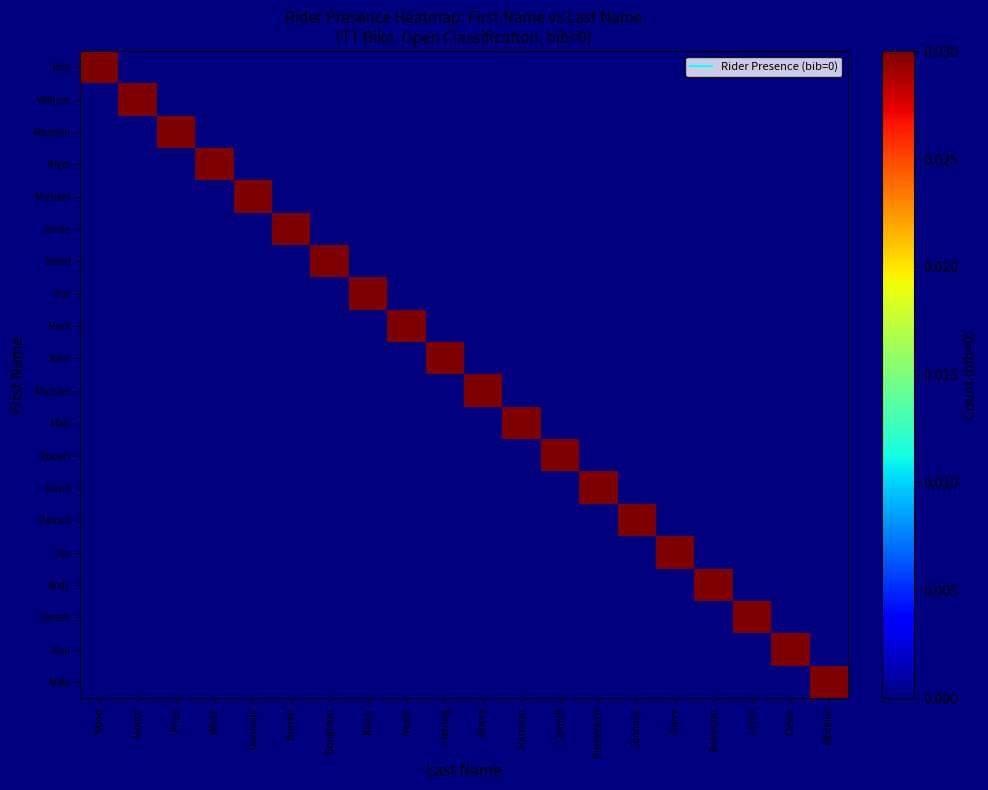

At which category does the chart reach its peak across all series?

Wood